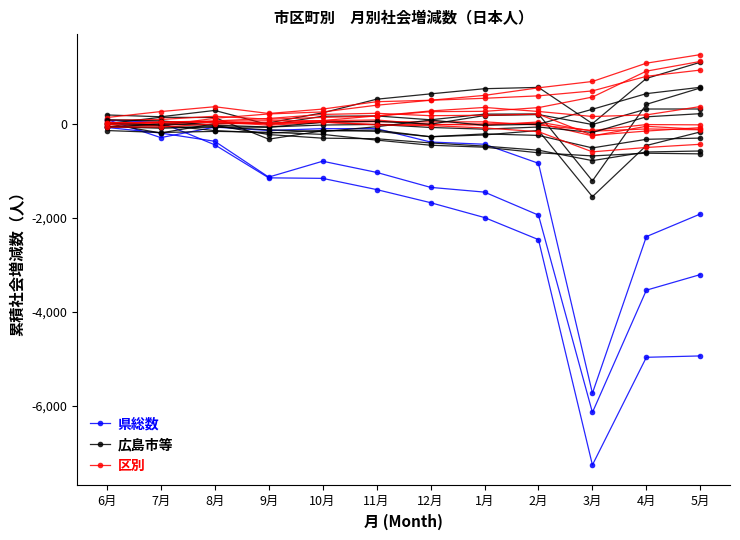

What is the maximum value for 広島市等?

1319